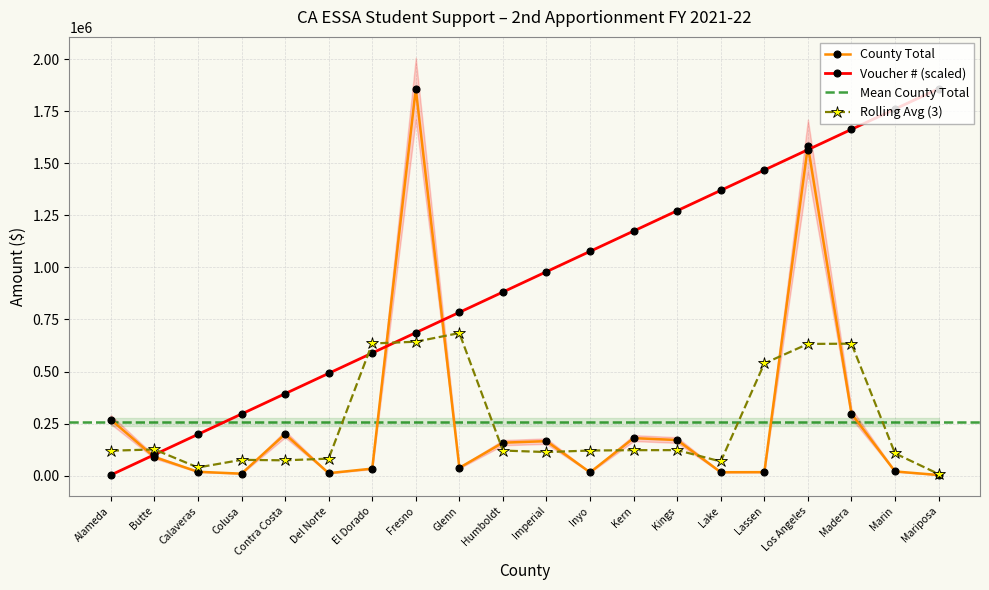

Read the County Total value at Lake.

15899.0